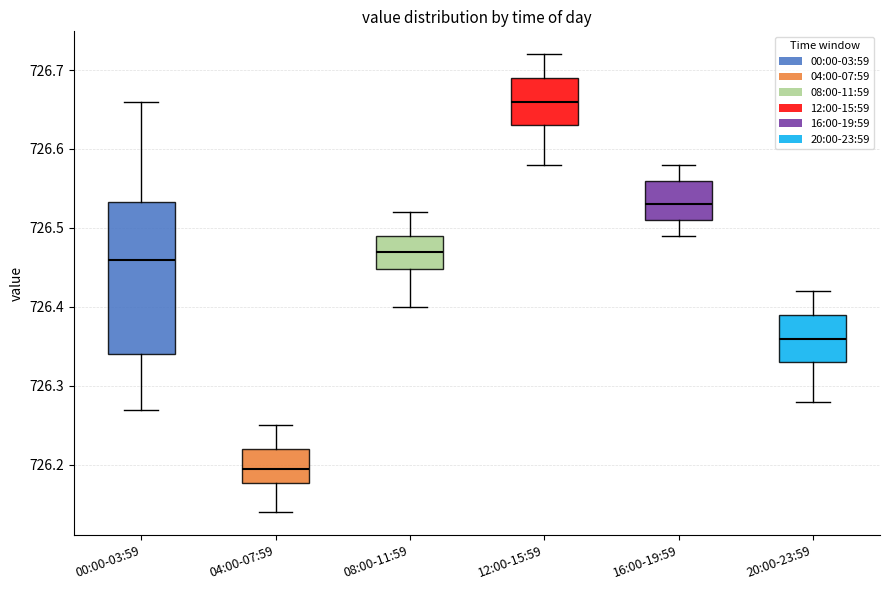

Which box has the highest median line?

12:00-15:59